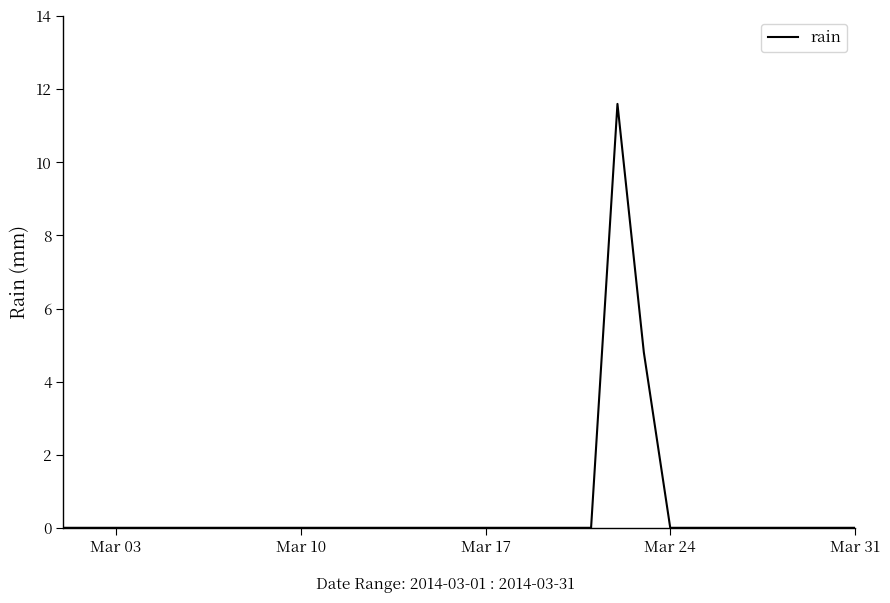

What is the greatest value displayed?

11.6